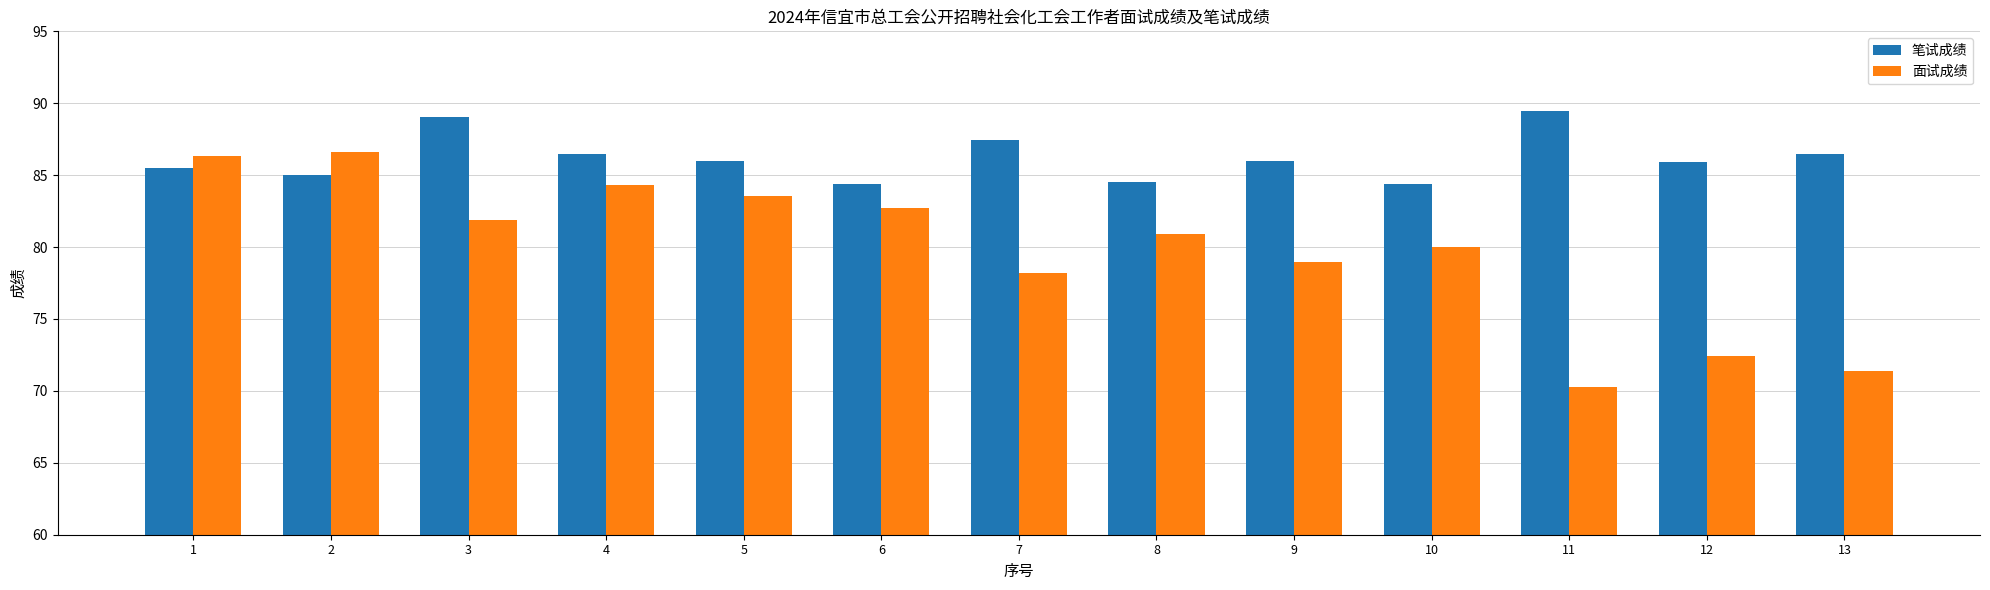

The 面试成绩 series shows 78.2 at 7. True or false?

True